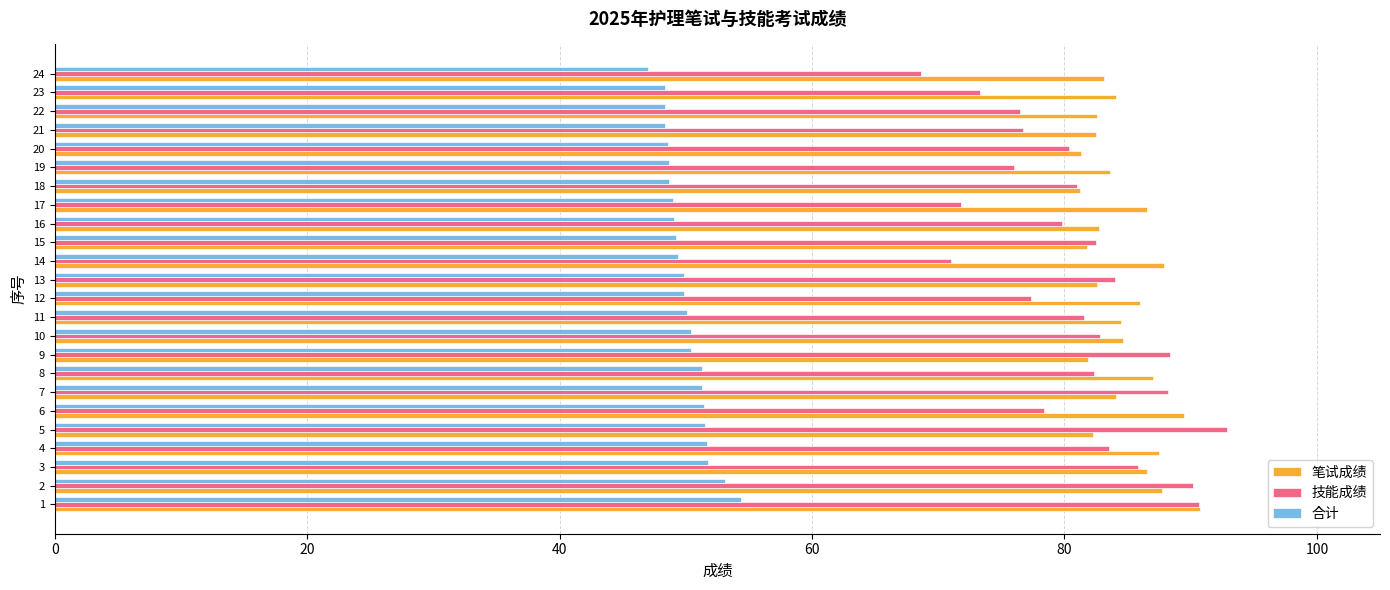

Which series has the largest range (max minus min)?

技能成绩